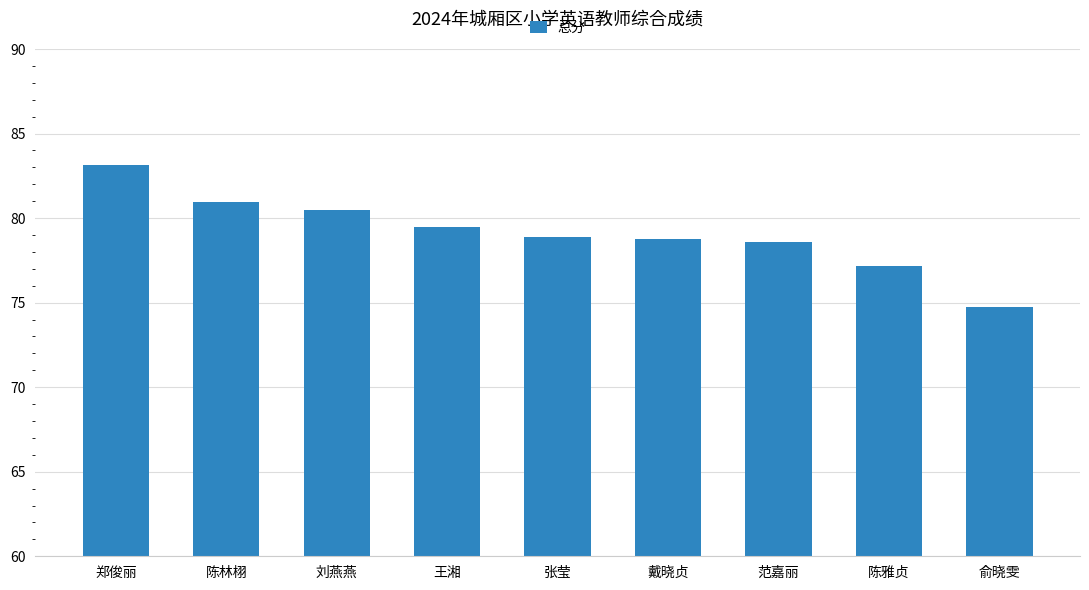

Which label corresponds to the smallest value in the chart?

俞晓雯